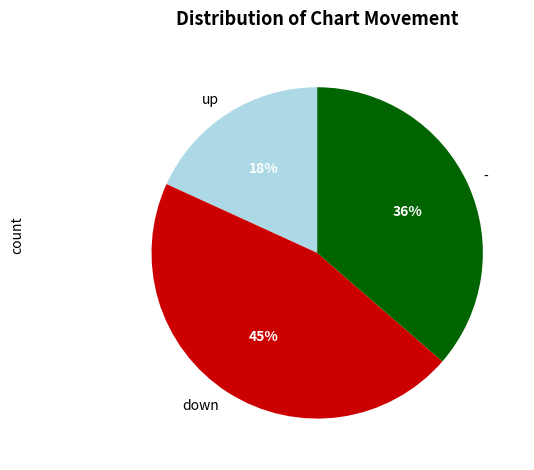

Count the number of slices in the pie.

3